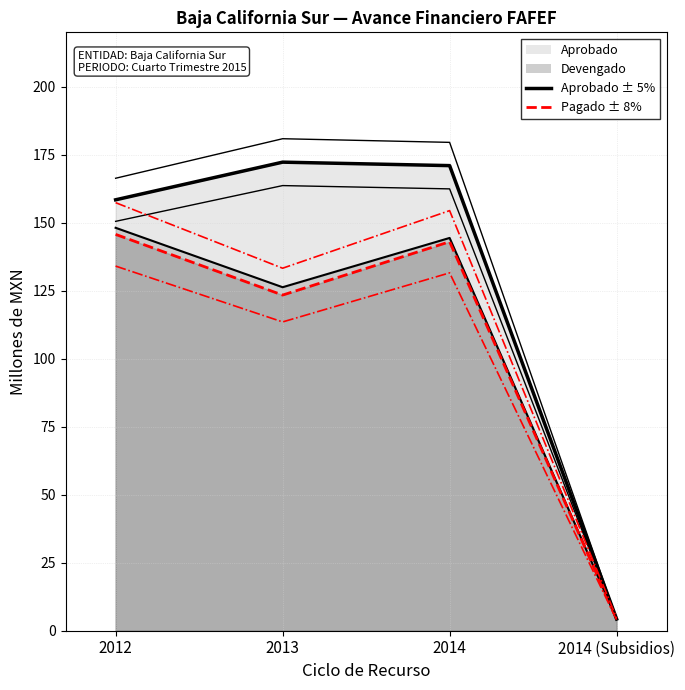

True or false: Aprobado (línea) and Devengado (línea) intersect in this chart.

False